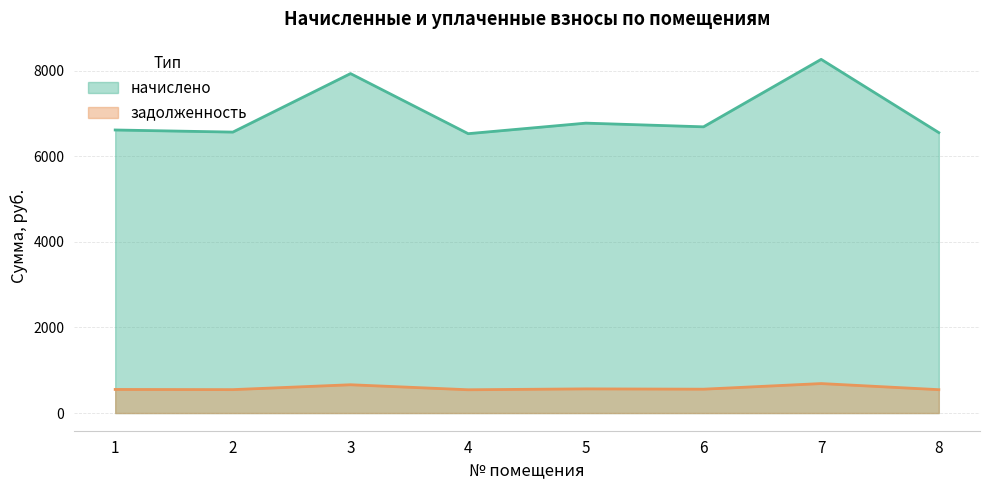

Where is the first local maximum for начислено?

3